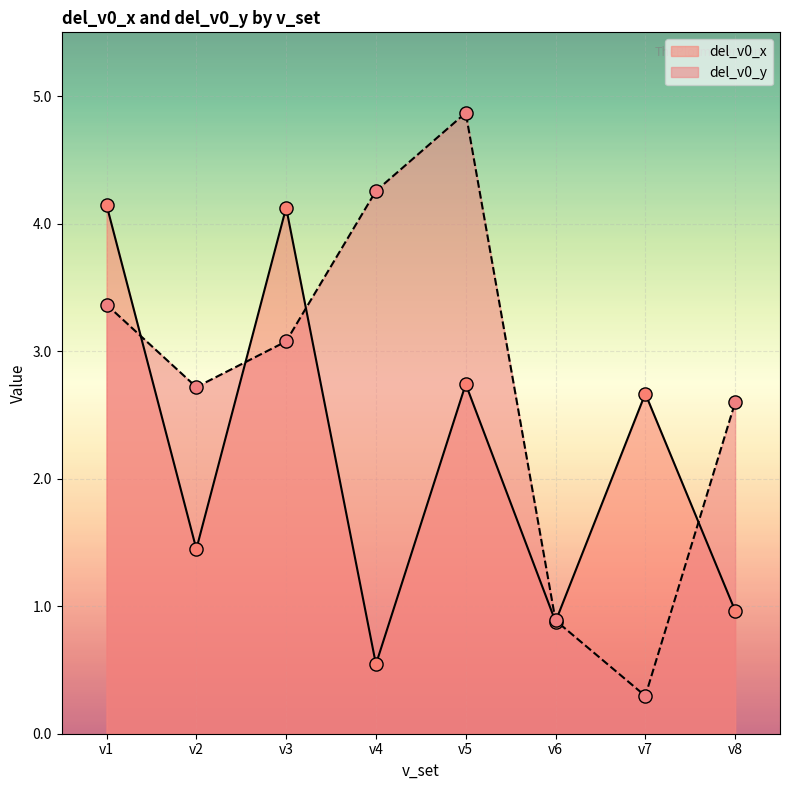

Which series has the widest spread of Y values?

del_v0_y